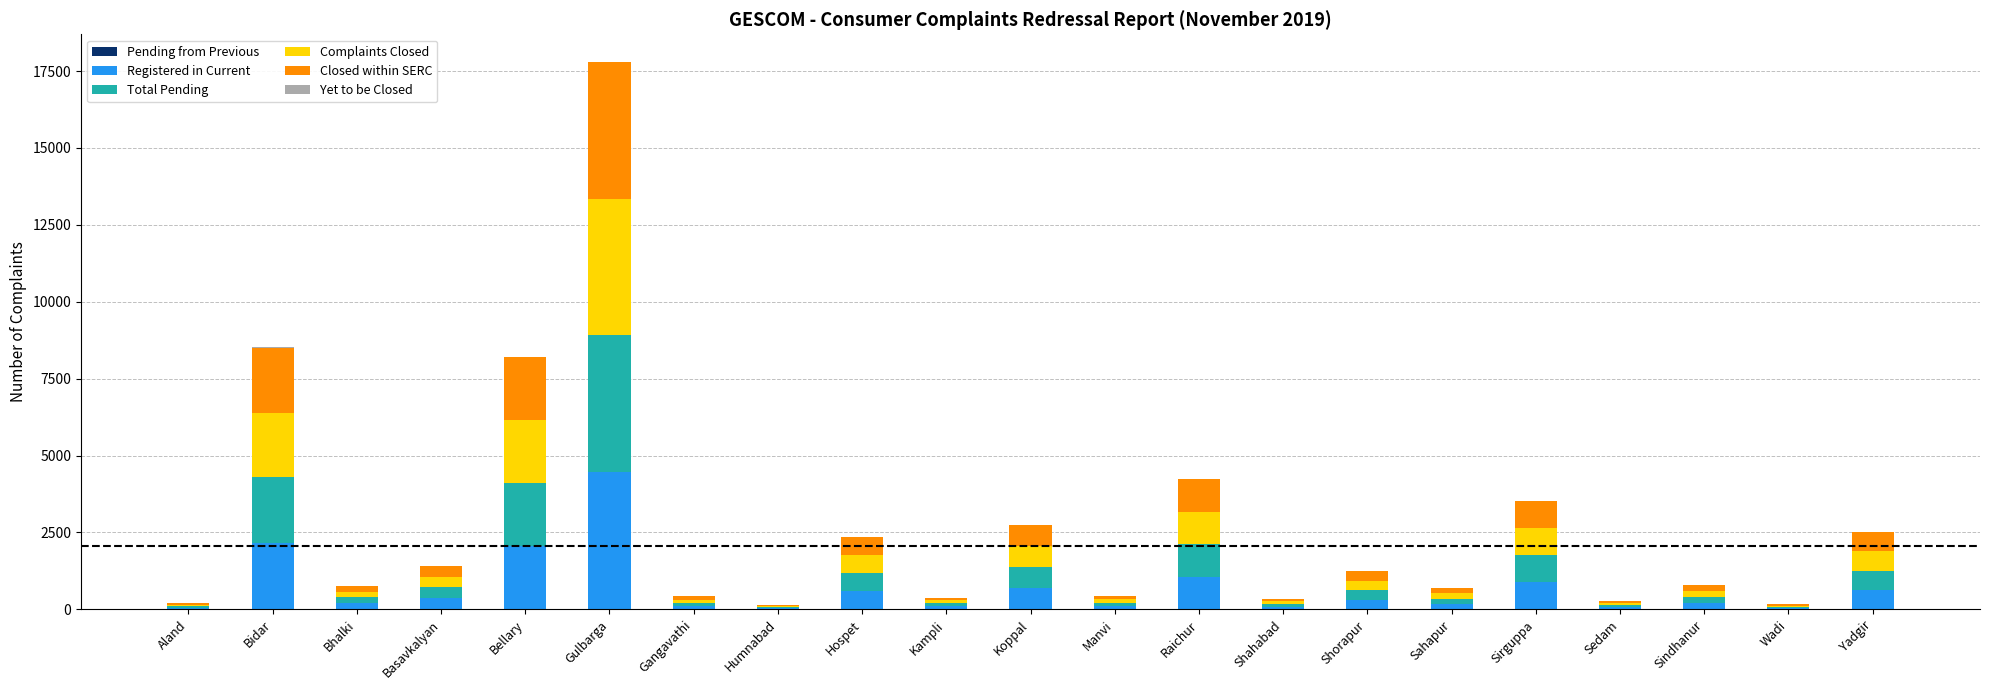

At which category is the sum across all series the highest?

Gulbarga